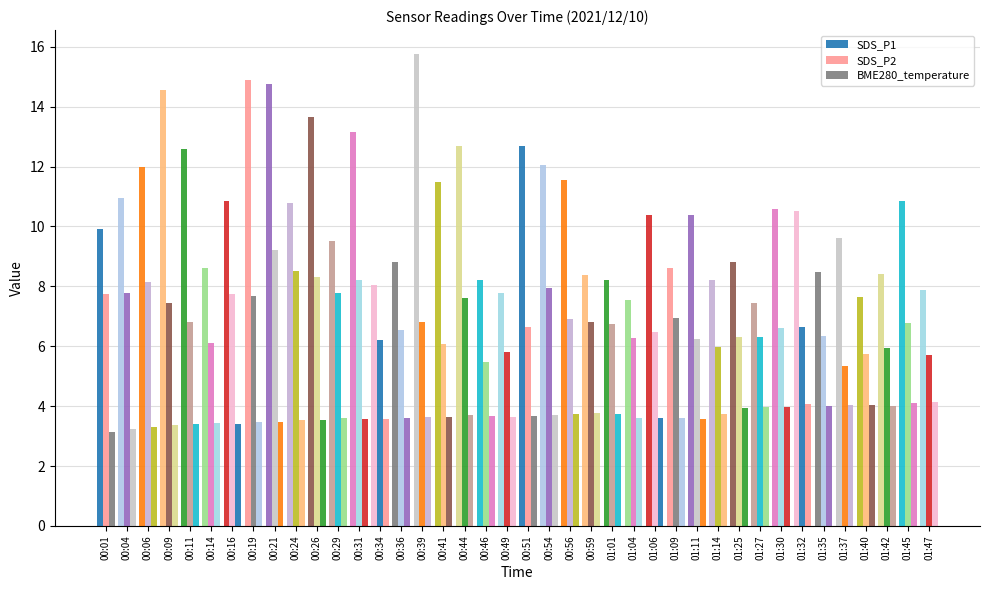

What is the difference between the maximum and minimum values in the BME280_temperature series?

1.0